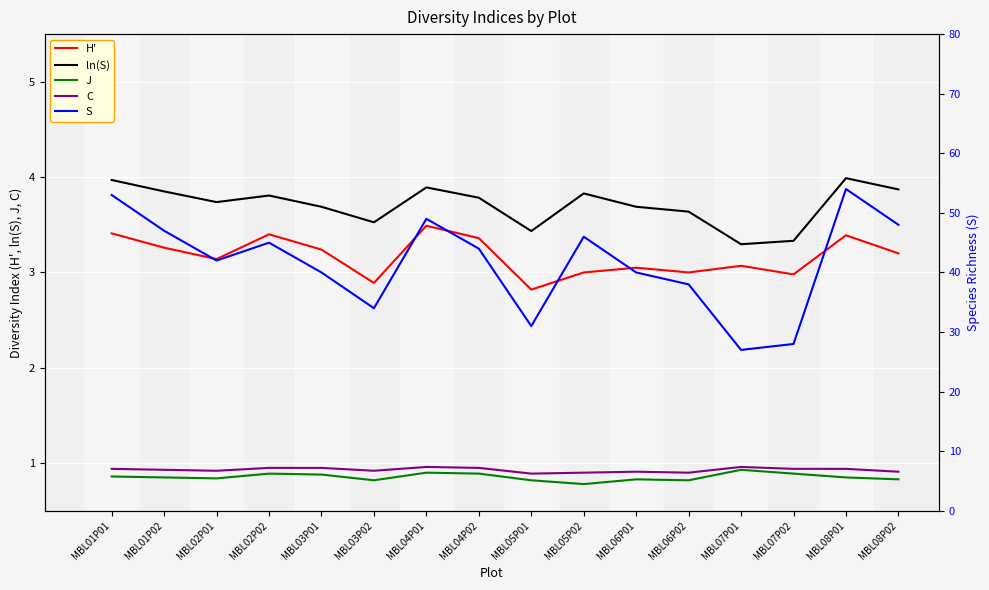

At MBL05P01, list the series in order from largest to smallest.

S, ln(S), H', C, J